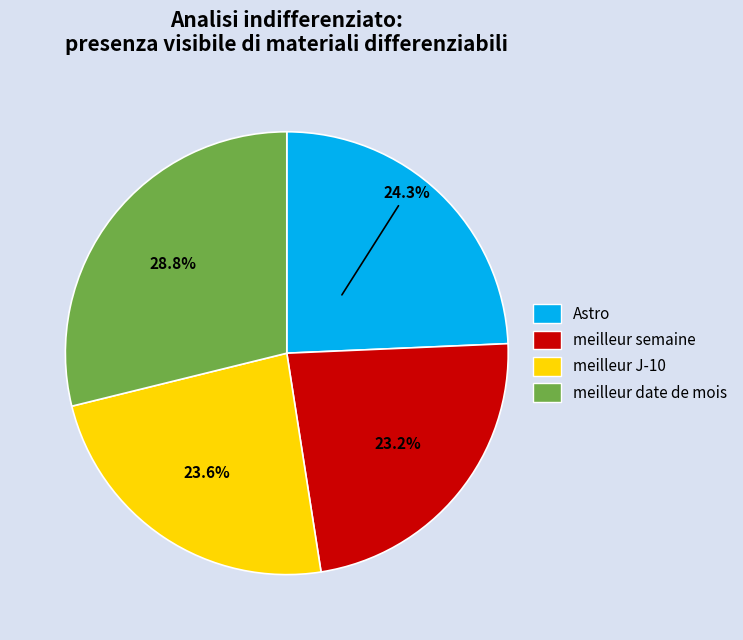

Approximately how many times larger is the value at meilleur J-10 compared to meilleur date de mois?

0.8